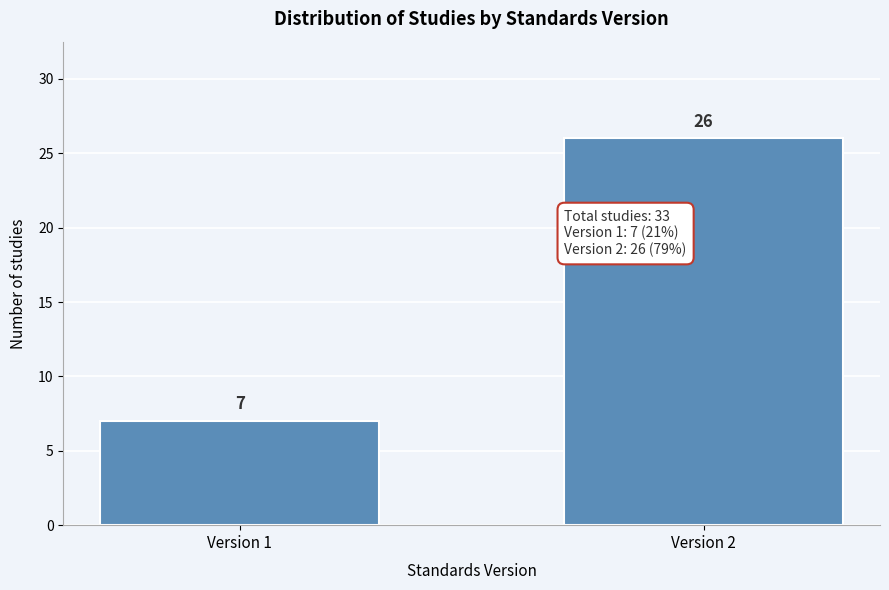

Reading left to right, transcribe all the data shown in this chart.

Version 1=7	Version 2=26